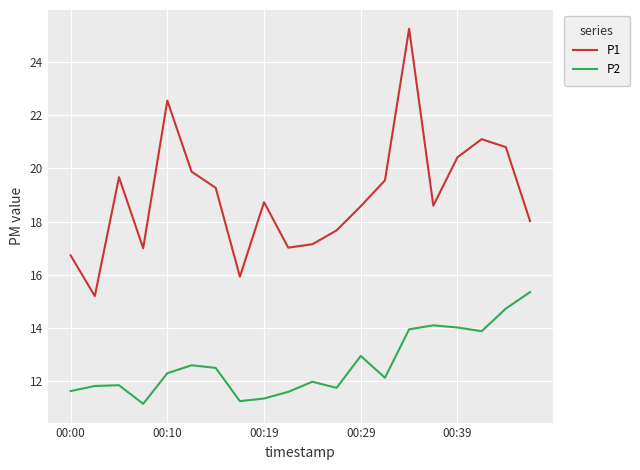

Which series has the widest spread of values?

P1